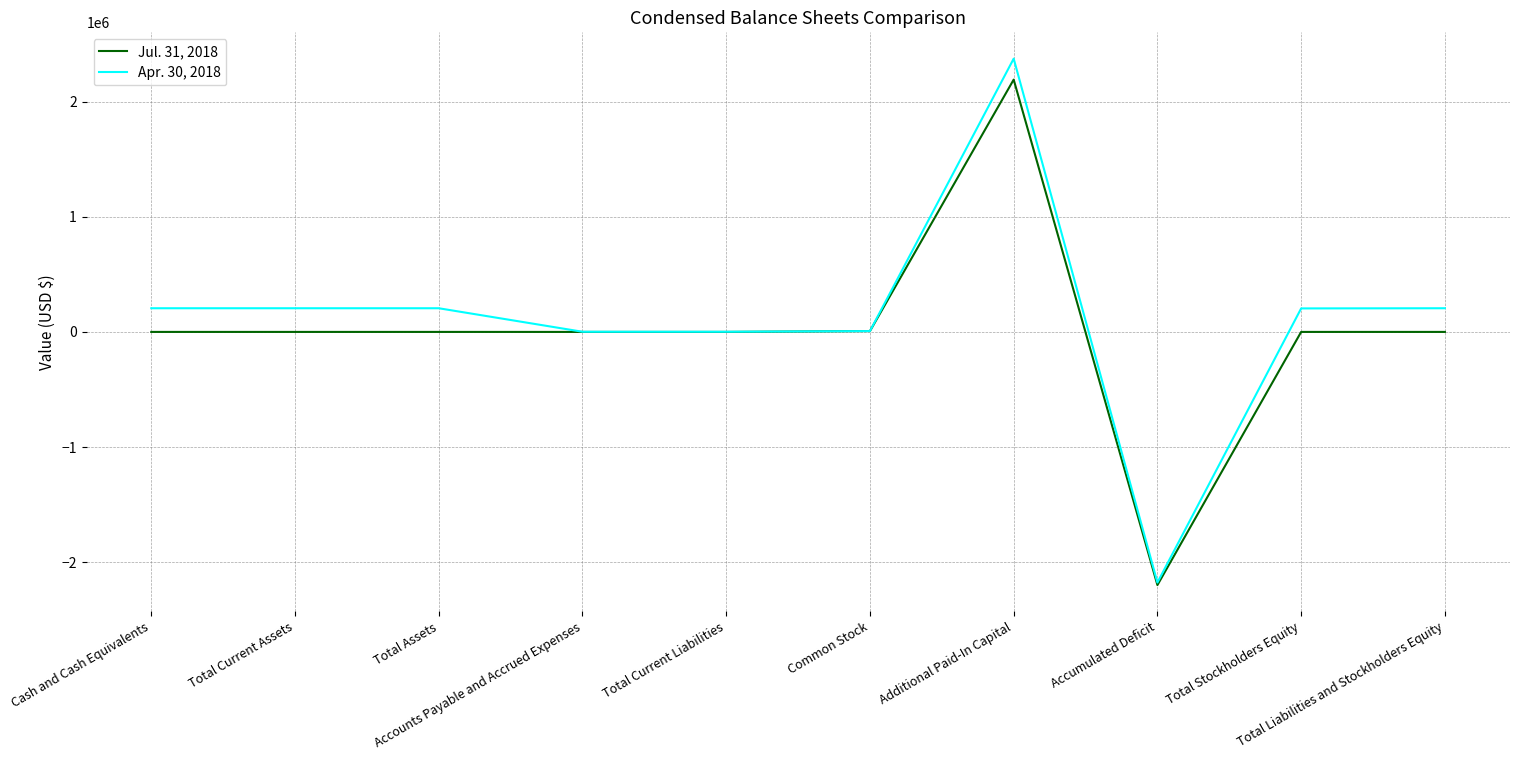

Is it true that Apr. 30, 2018 equals 205636 at Total Assets?

True